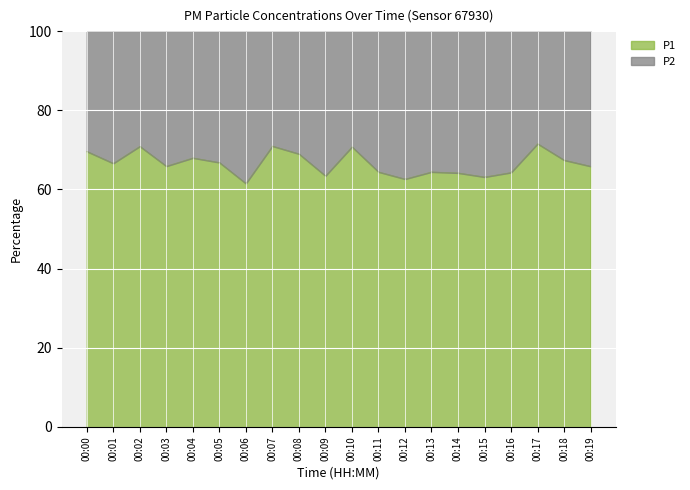

What is the value of the P2 point at the 7th from the left?

12.9